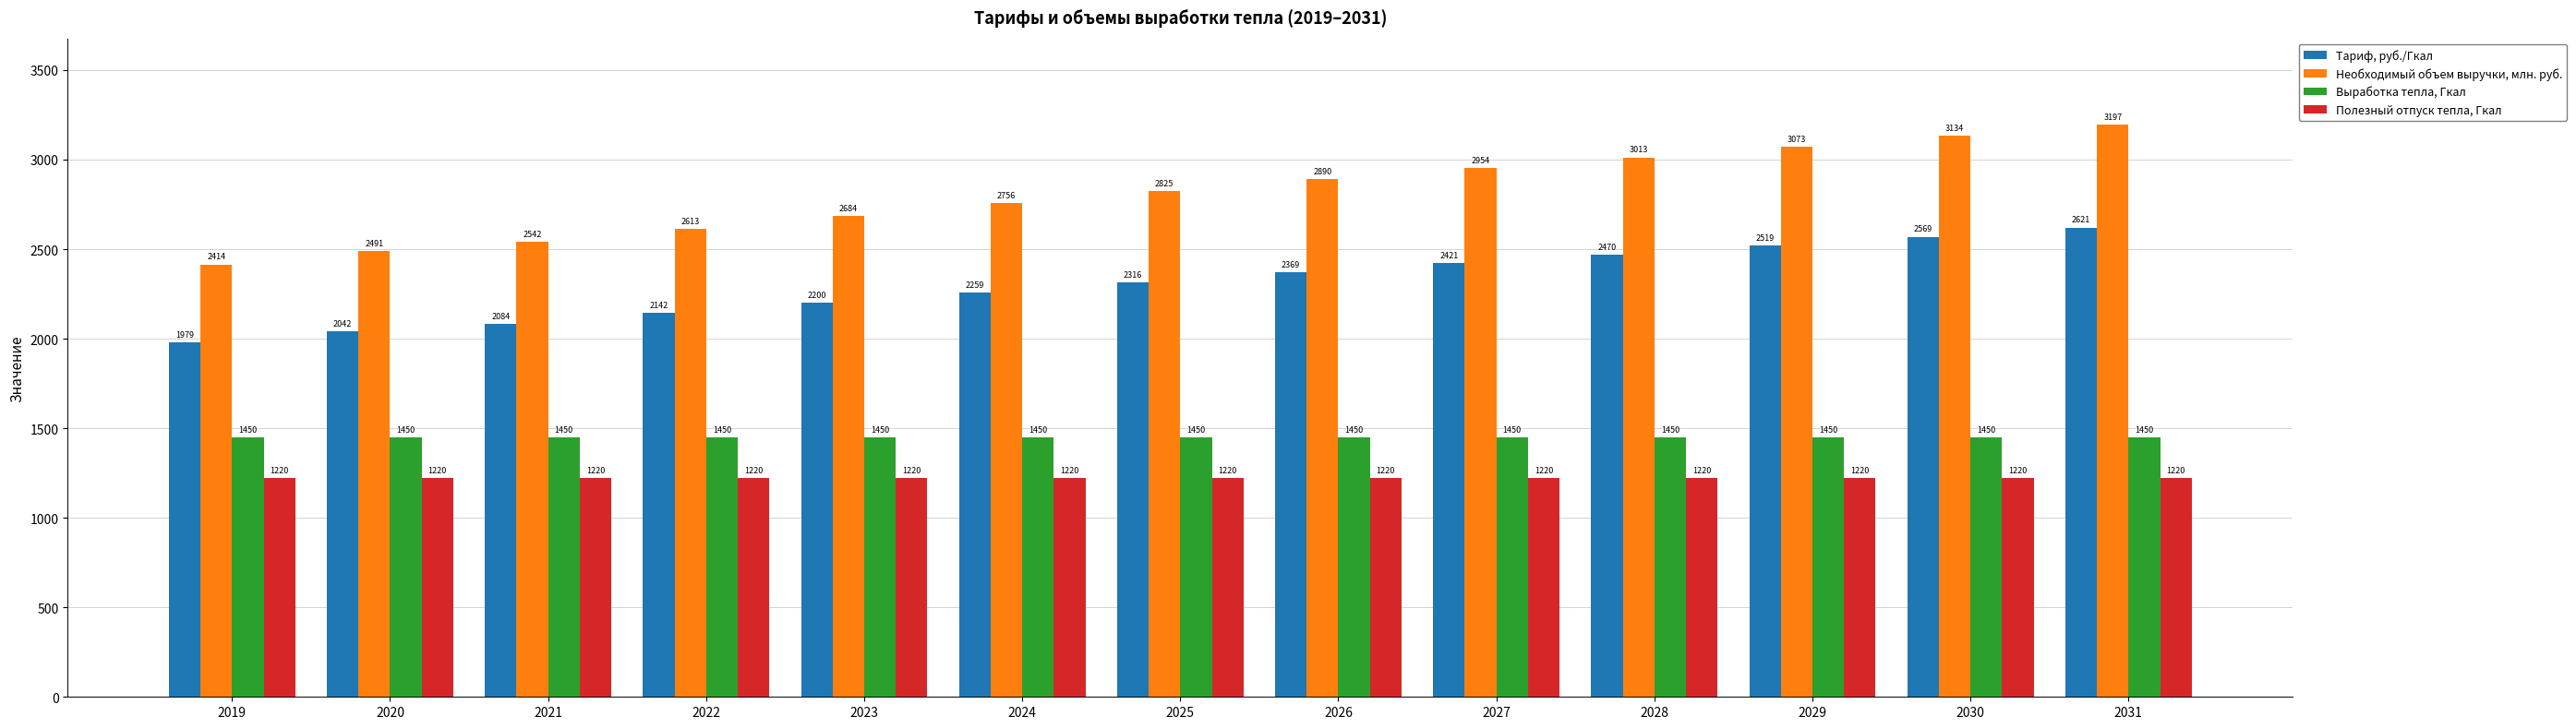

Which series changed the most between 2020 and 2021?

Необходимый объем выручки, млн. руб.